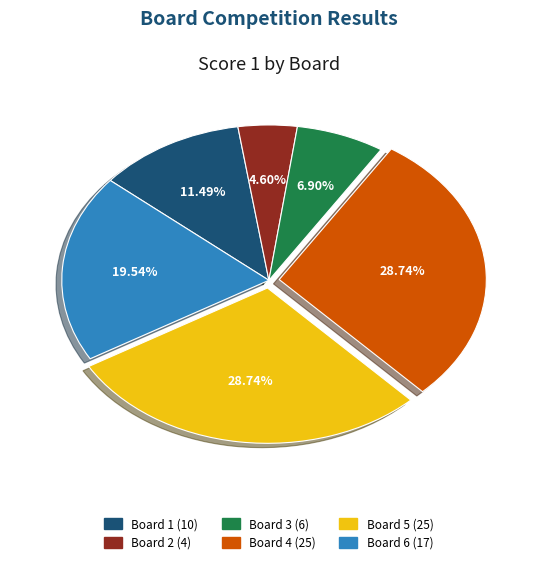

Combined, what portion of the pie is Board 4 and Board 2?

33.3%